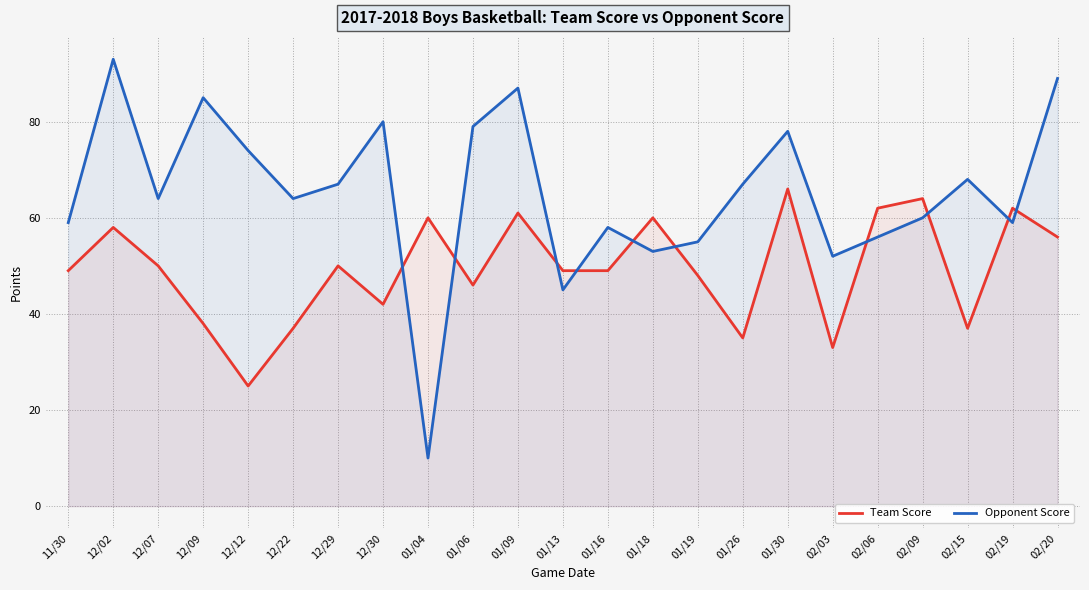

How many values in the Opponent Score series are below 64?

10